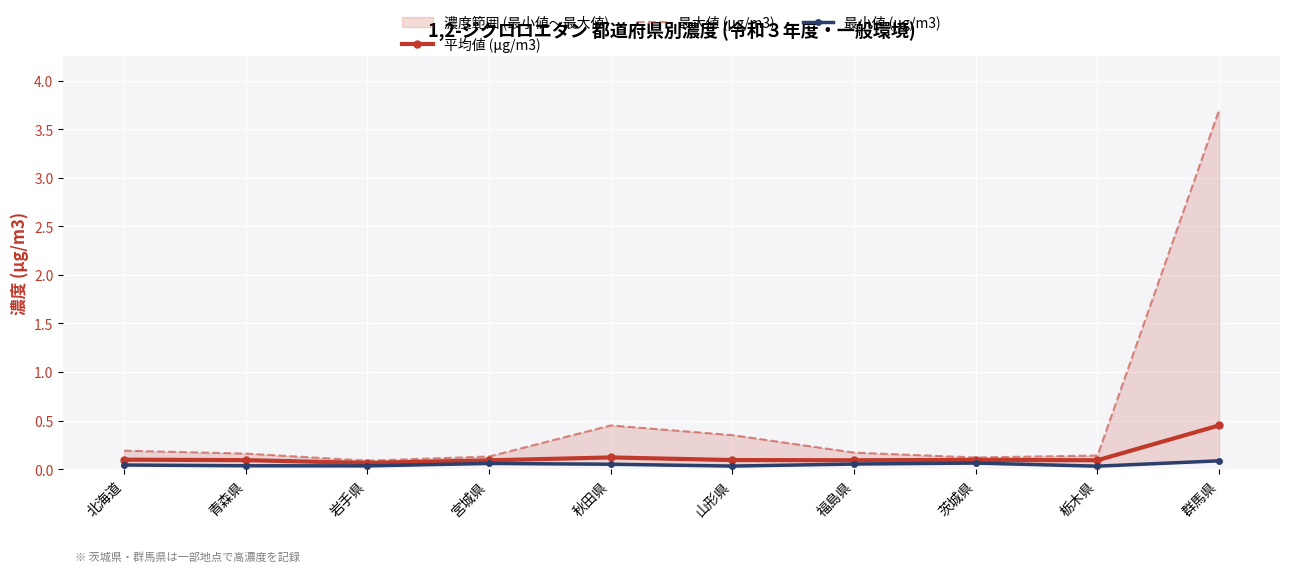

Which series has the largest total across all categories?

最大値 (μg/m3)